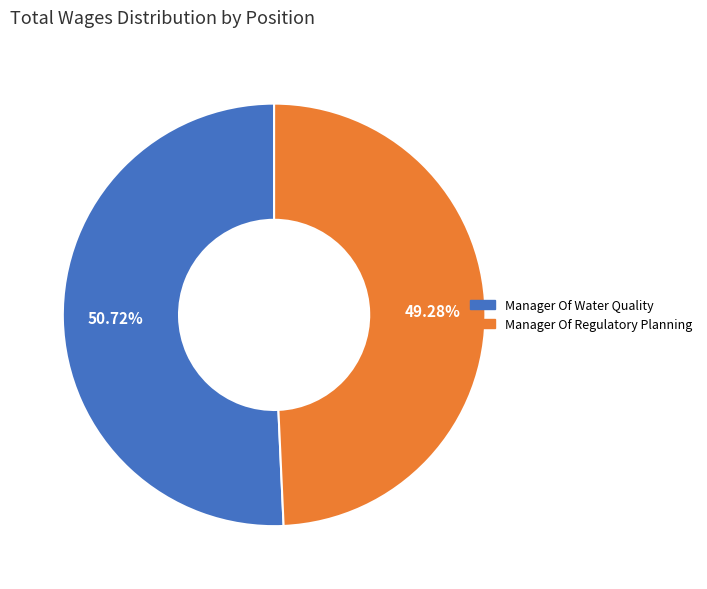

Rank the categories by value from lowest to highest.

Manager Of Regulatory Planning, Manager Of Water Quality